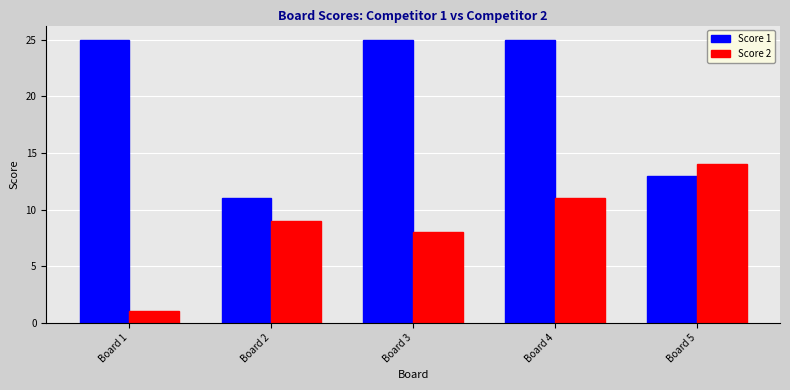

Does the chart contain stacked bars?

No